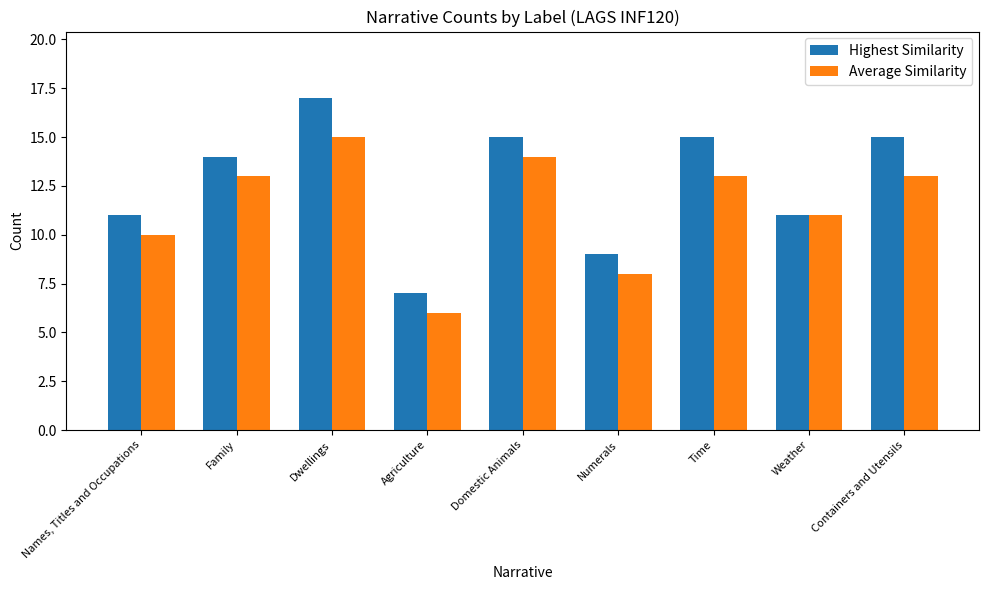

List the series in order of their peak value, highest first.

Highest Similarity, Average Similarity